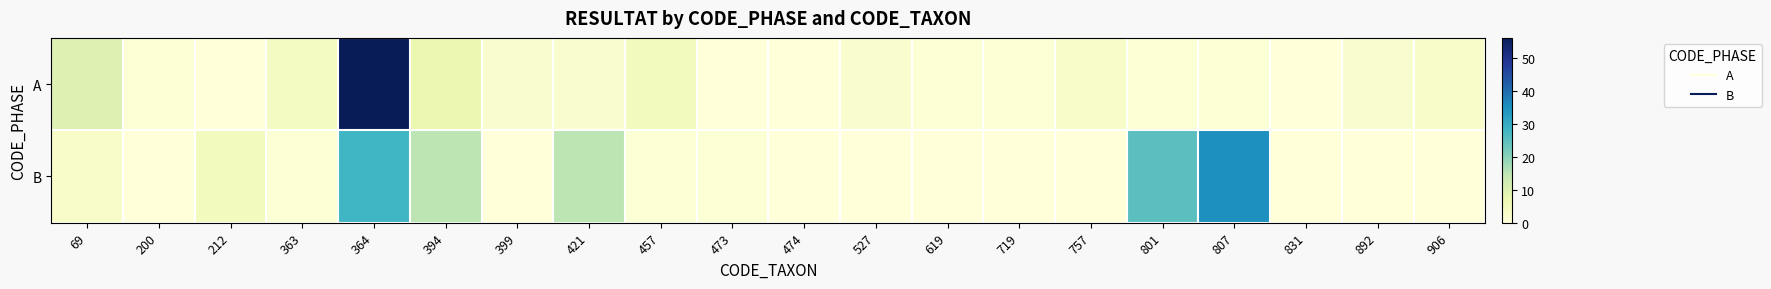

Reading left to right, transcribe all the data shown in this chart.

A: 69=10	200=1	212=0	363=4	364=56	394=7	399=2	421=2	457=5	473=0	474=0	527=2	619=1	719=1	757=3	801=1	807=1	831=0	892=2	906=3
B: 69=3	200=0	212=5	363=1	364=28	394=15	399=0	421=15	457=1	473=1	474=0	527=0	619=0	719=0	757=0	801=25	807=35	831=0	892=0	906=0